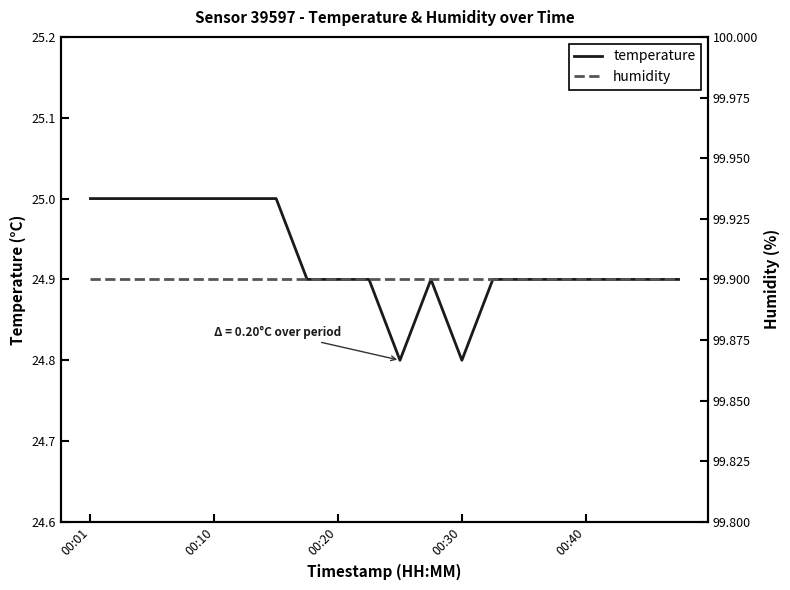

The value of temperature at 00:30 is 24.8. True or false?

True